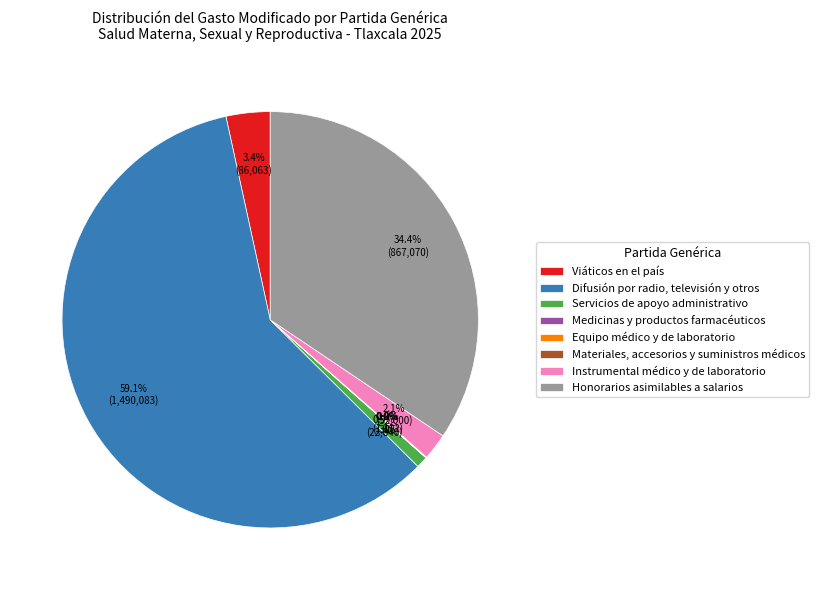

What is the majority slice?

Difusión por radio, televisión y otros